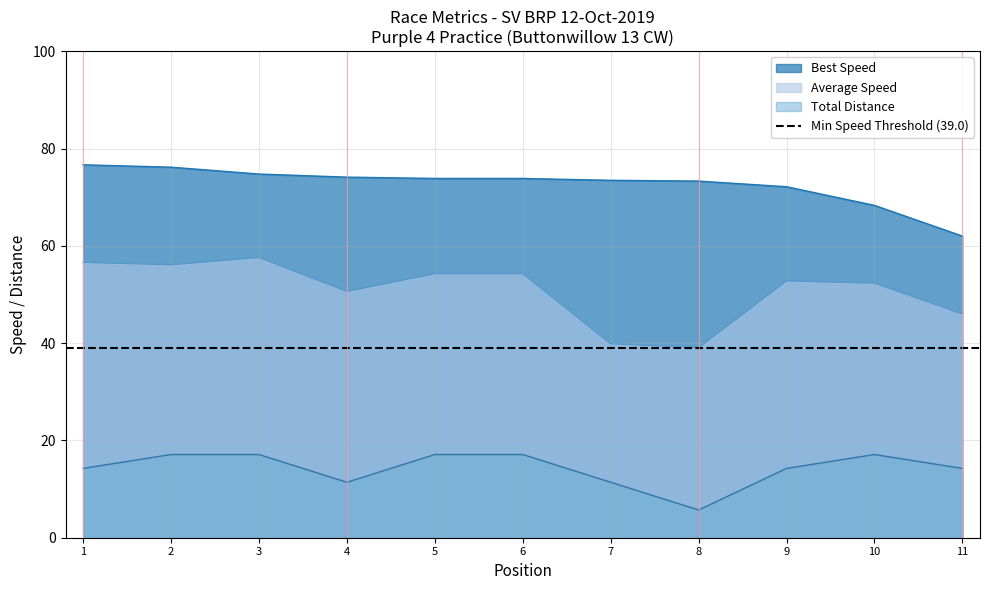

True or false: Average Speed and Best Lap time cross at least once.

False